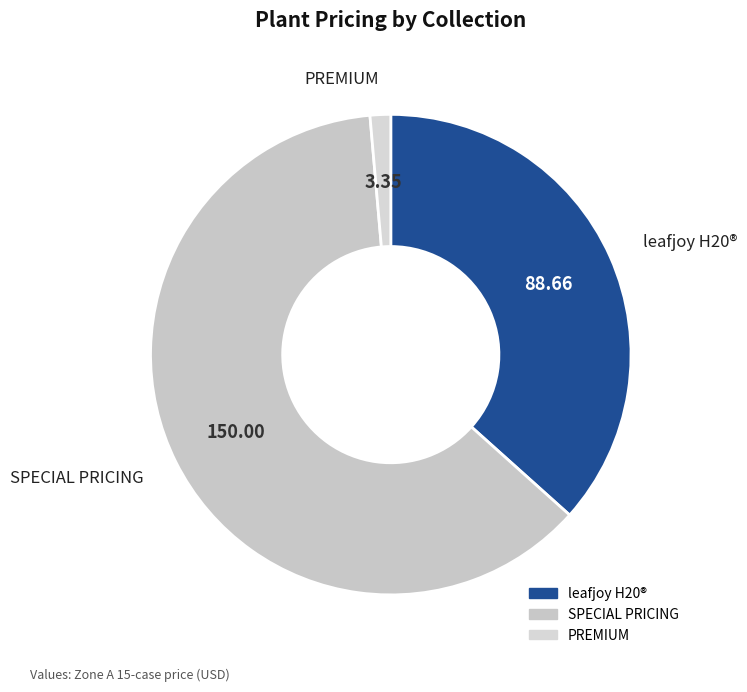

Is there a majority slice in this chart?

Yes